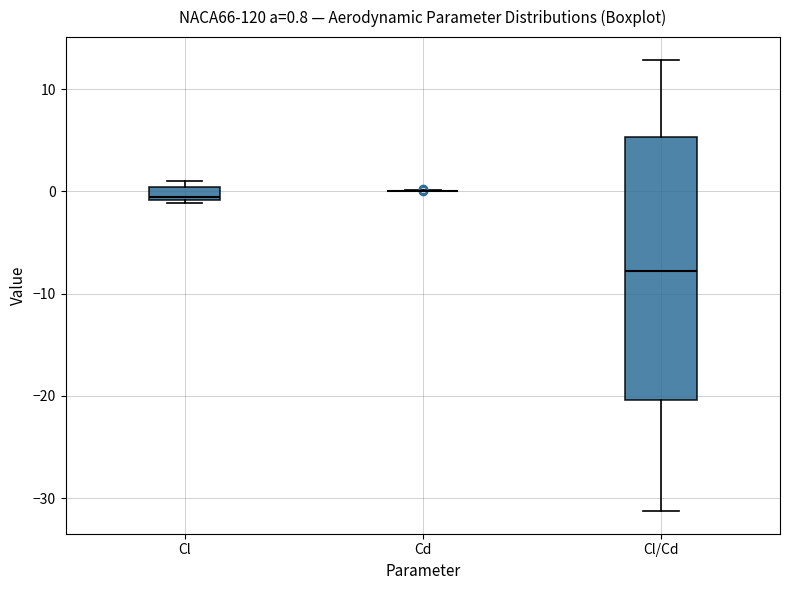

Which box is the tallest, from its lower edge to its upper edge?

Cl/Cd